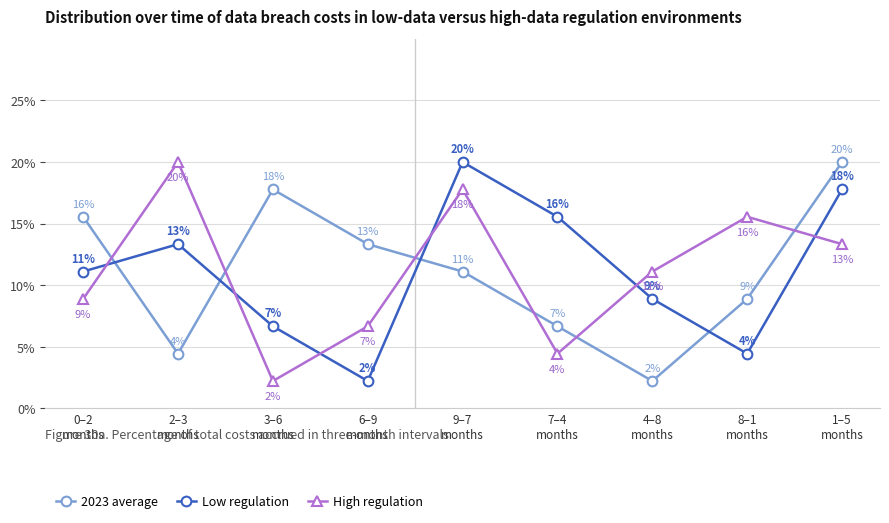

What is the highest value of the High regulation series?

20.0